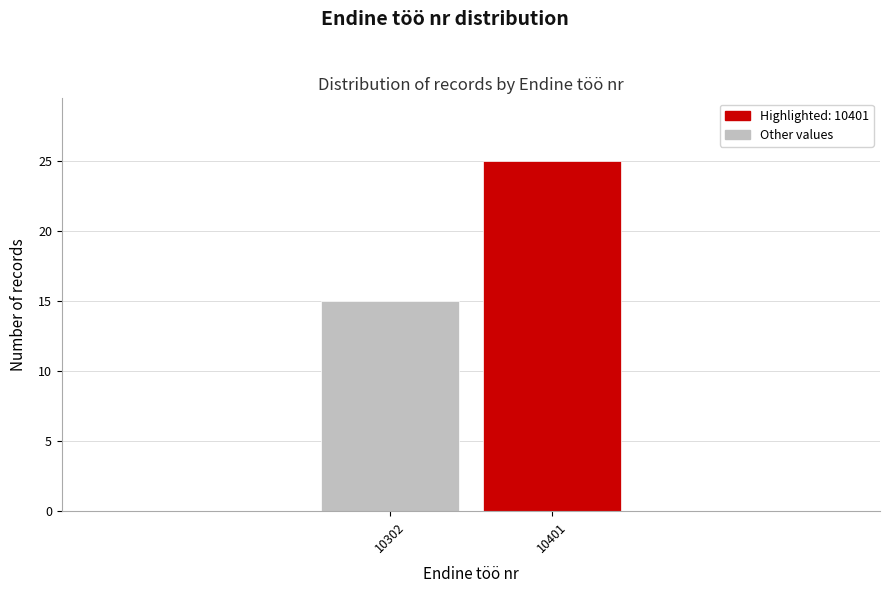

Reading left to right, what are all the values shown in this chart?

15	25